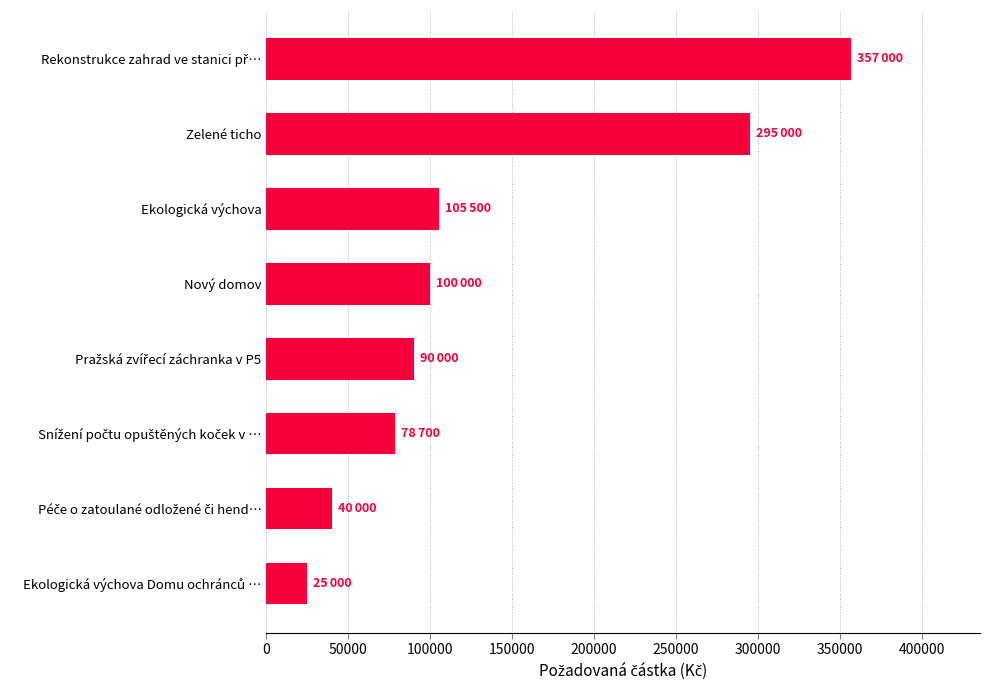

What is the smallest value displayed?

25000